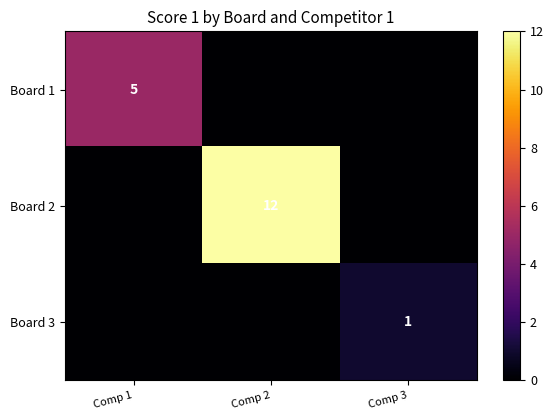

The Board 3 series shows 0 at Comp 3. True or false?

False